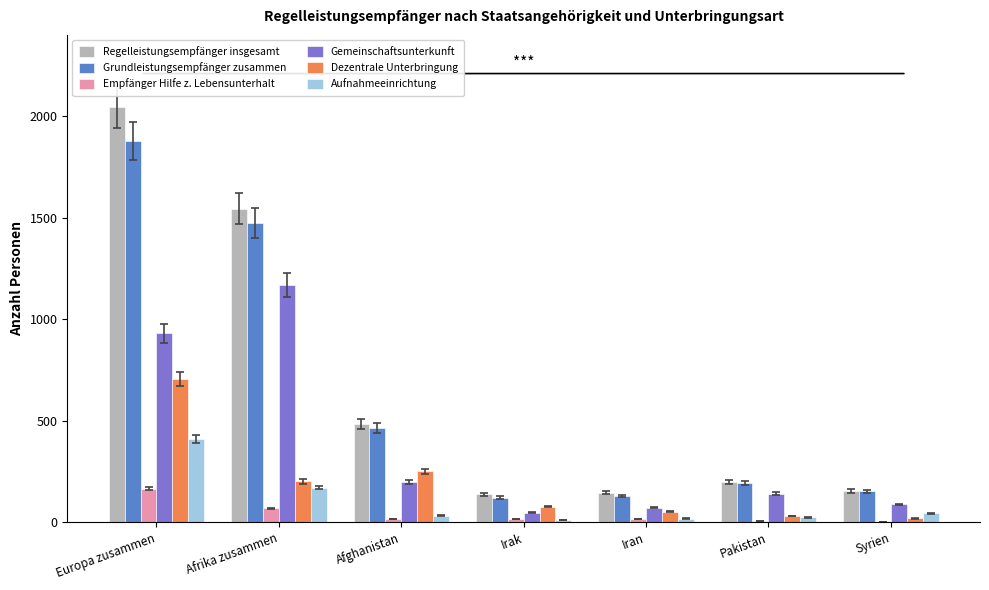

At which label does Dezentrale Unterbringung reach its peak?

Europa zusammen